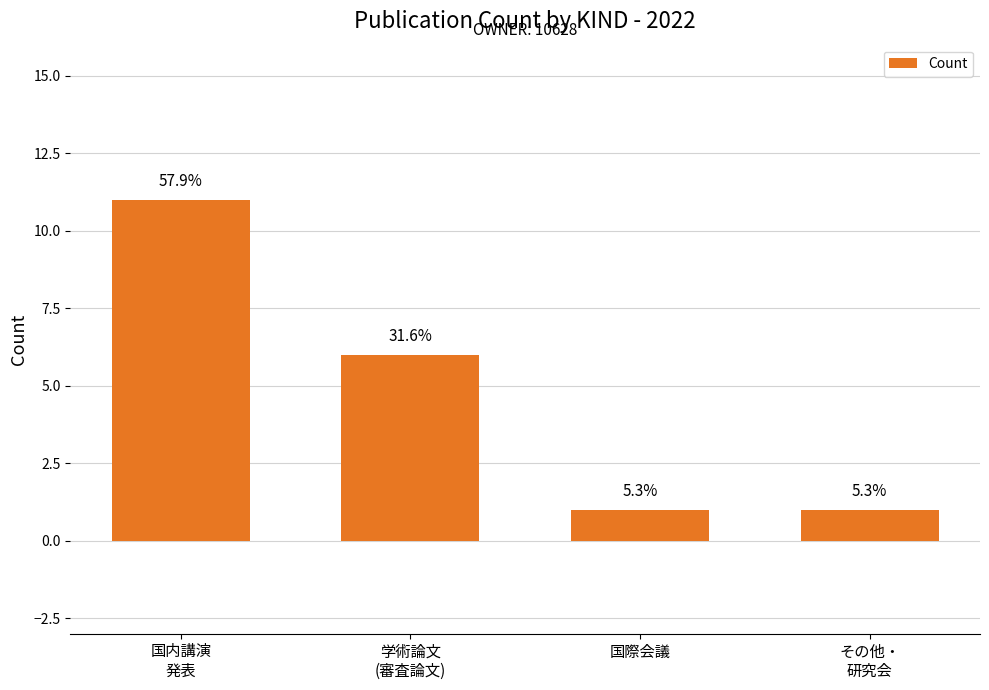

Are the bars horizontal?

No